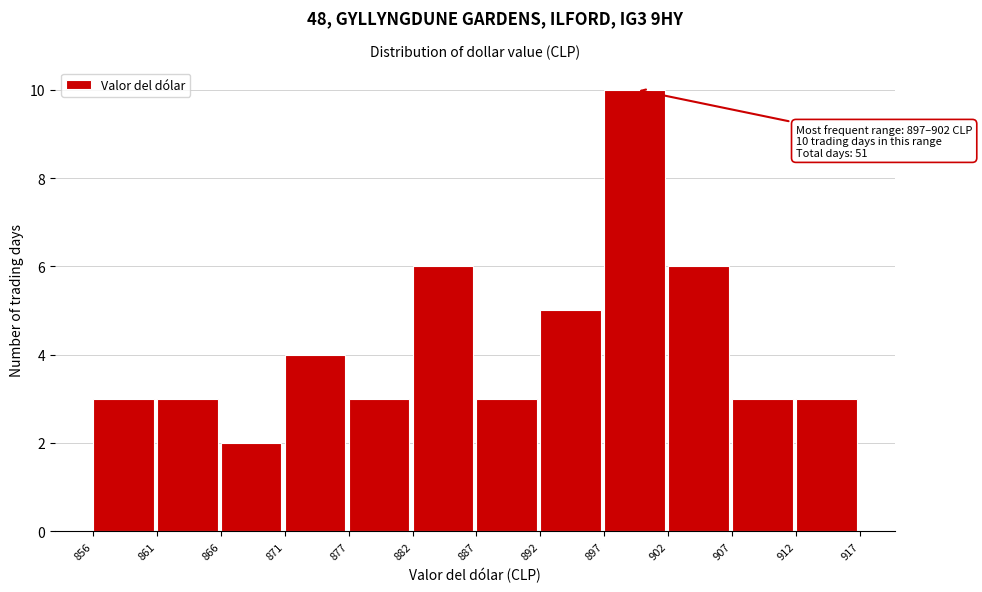

Which range on the x-axis has the tallest bar?

897 to 902